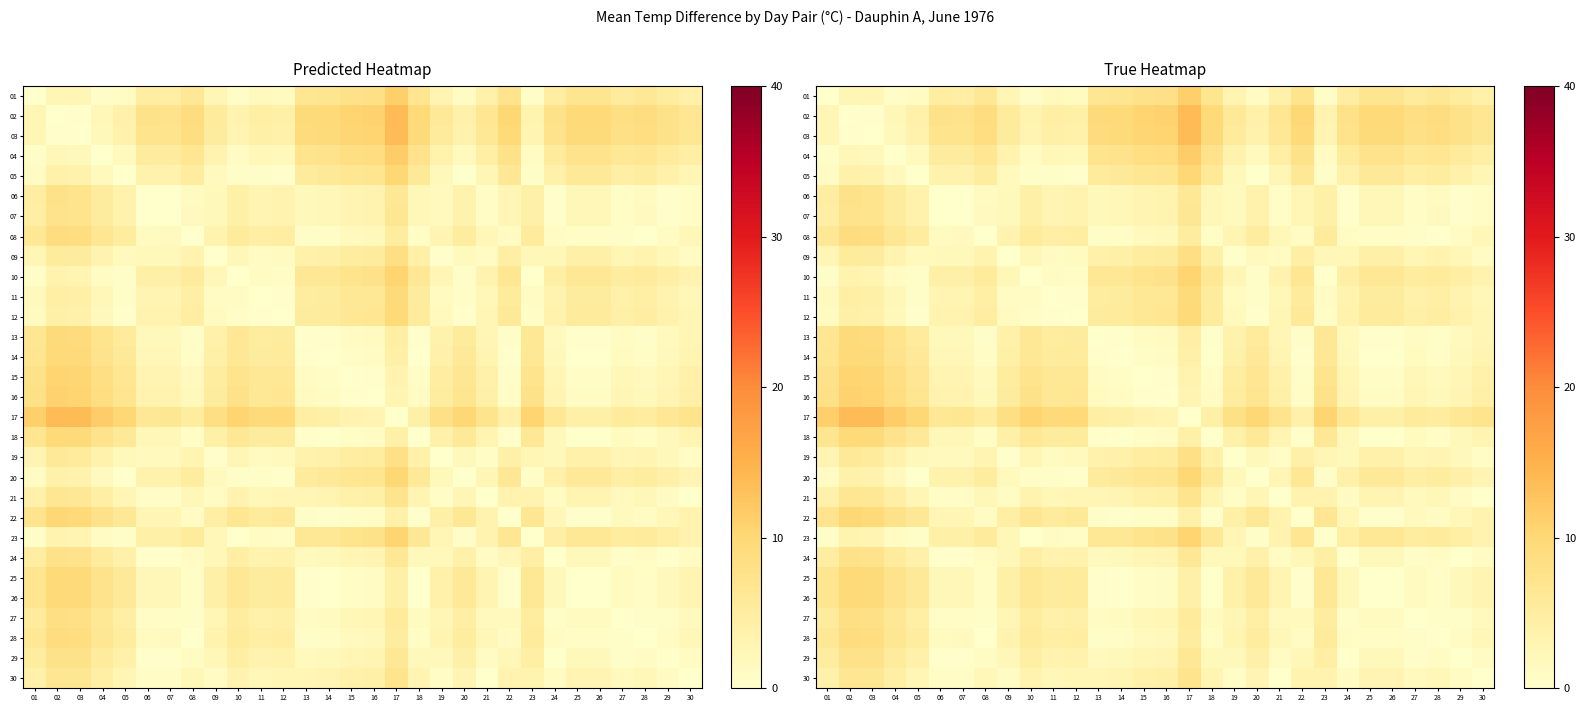

The value of 28 at 21 is 2.3. True or false?

True